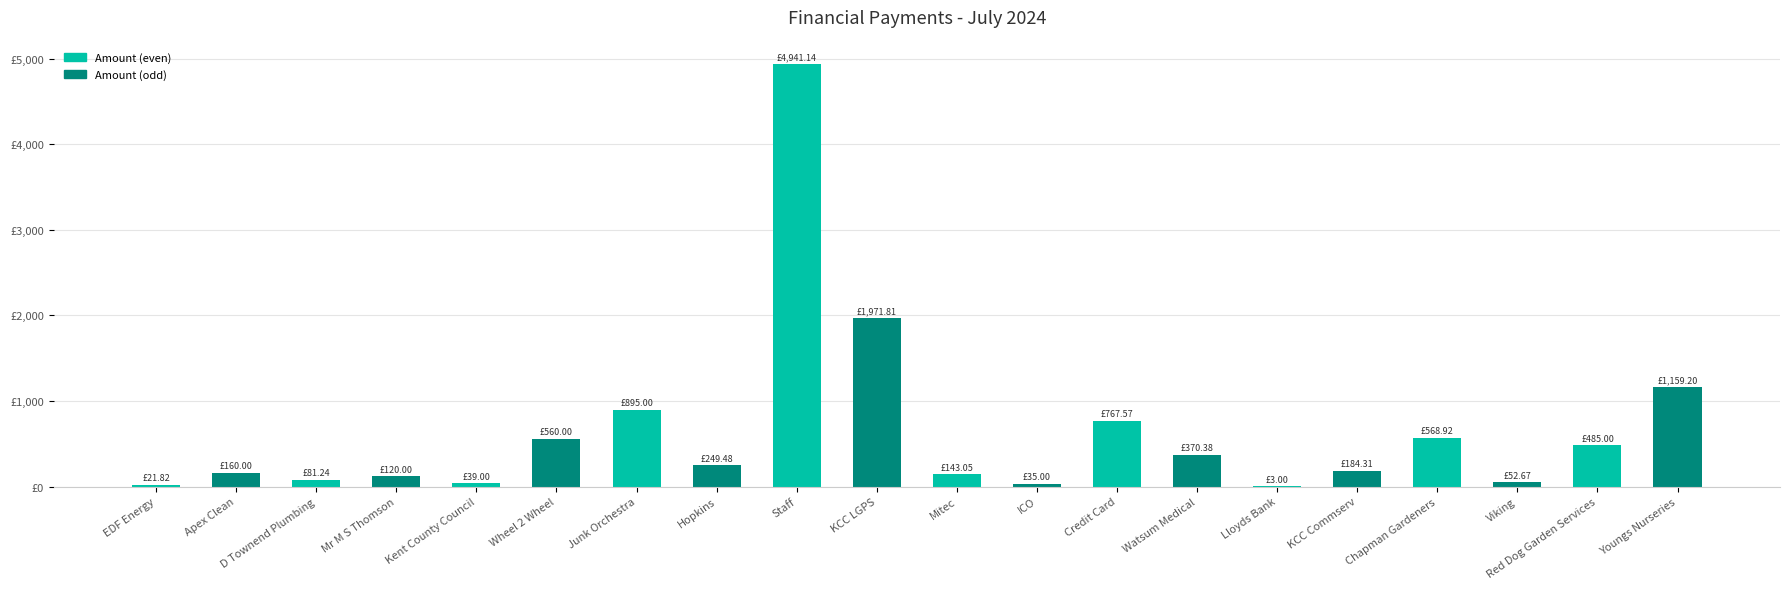

Where is the data nearest to the value 2472?

KCC LGPS